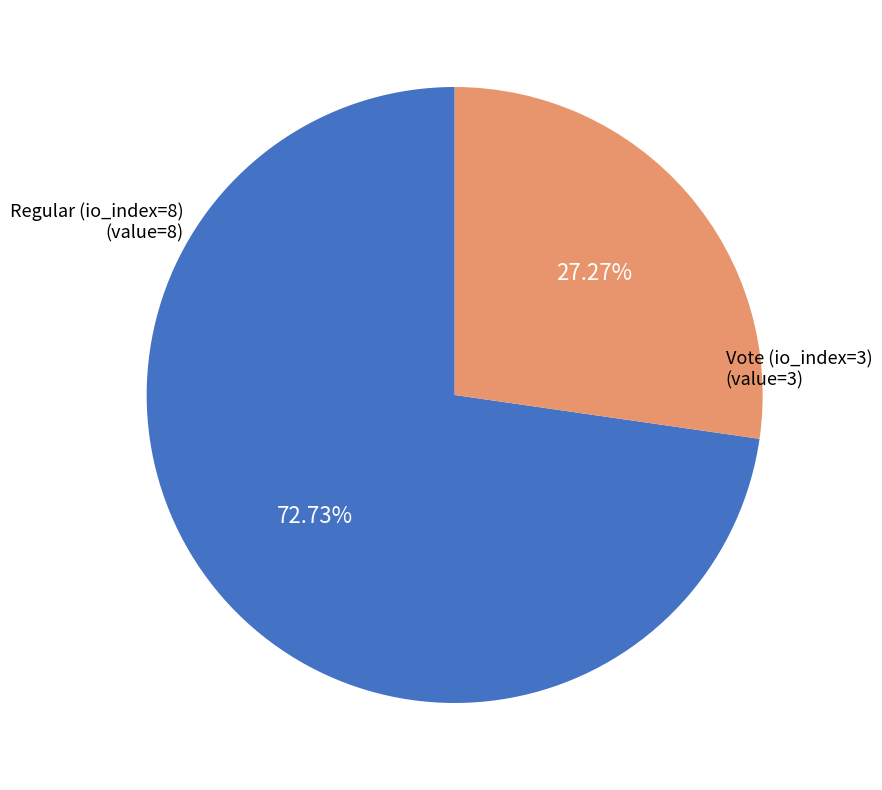

What percentage is the Regular (io_index=8) slice, to the nearest percent?

73%